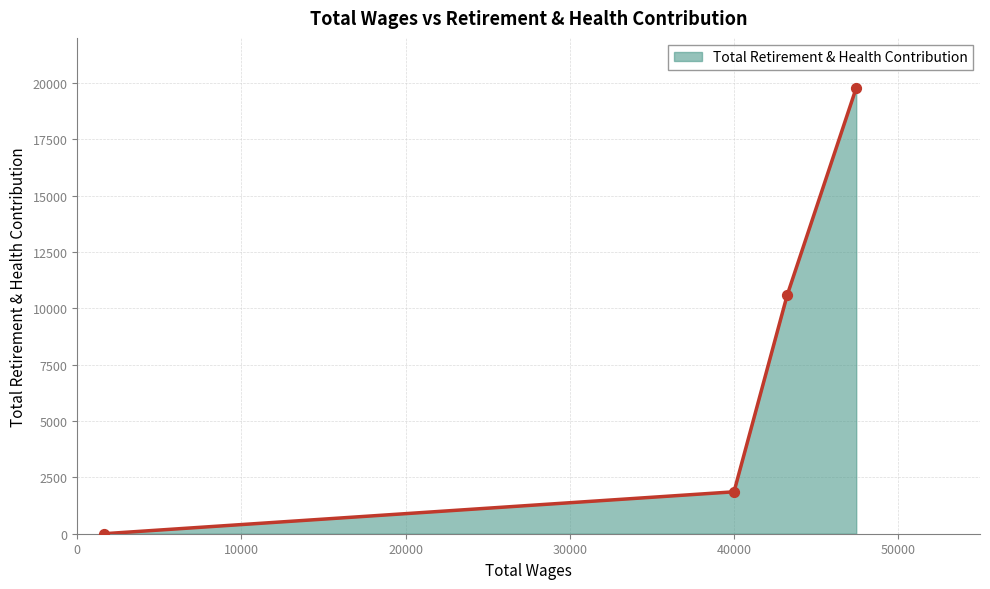

True or false: there are more than 0 points higher than both neighbors.

False